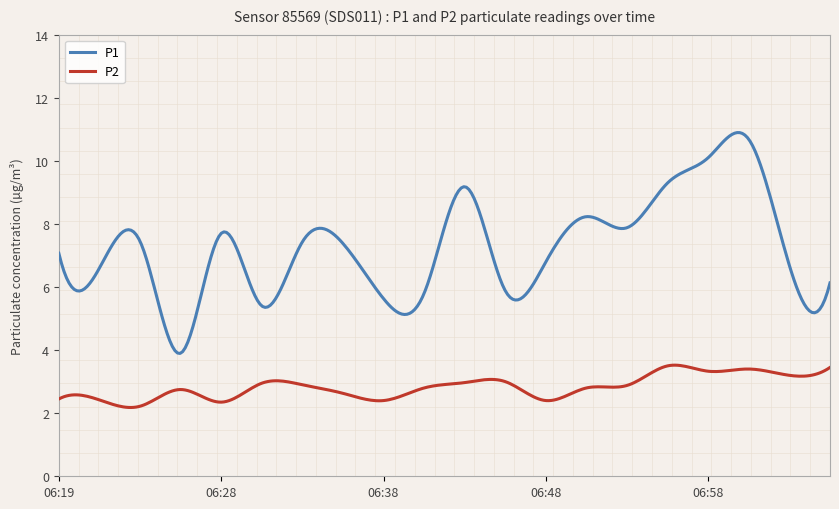

What is the sum of all P2 values?

850.1